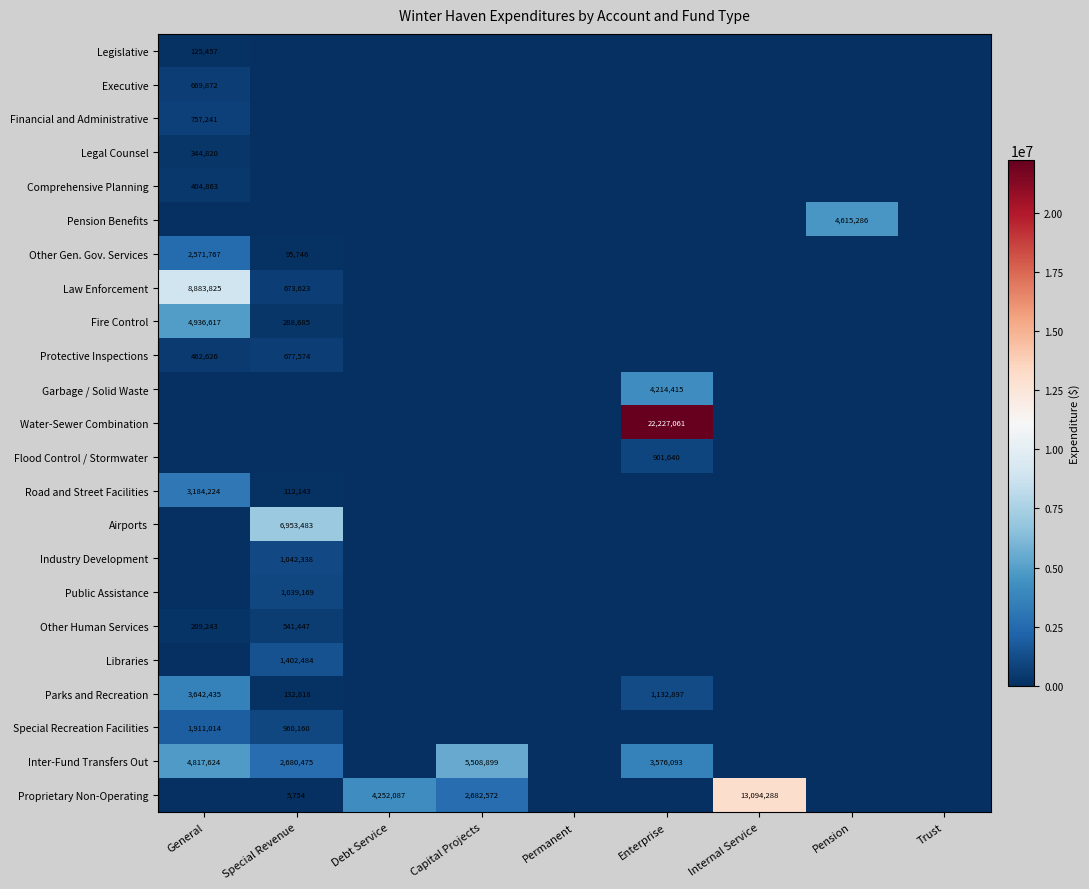

Is the value of Flood Control / Stormwater at Enterprise greater than the value of Pension Benefits at Pension?

No